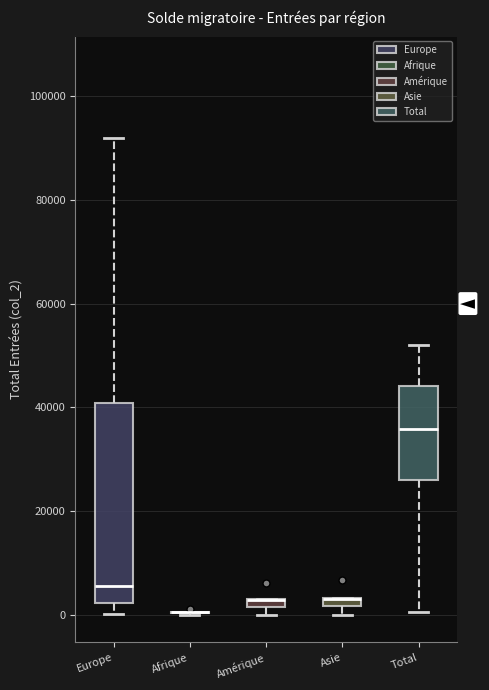

Where is the upper edge of the box for Asie on the y-axis? The values are not printed on the chart, so give them approximately, as read against the axis.

4000